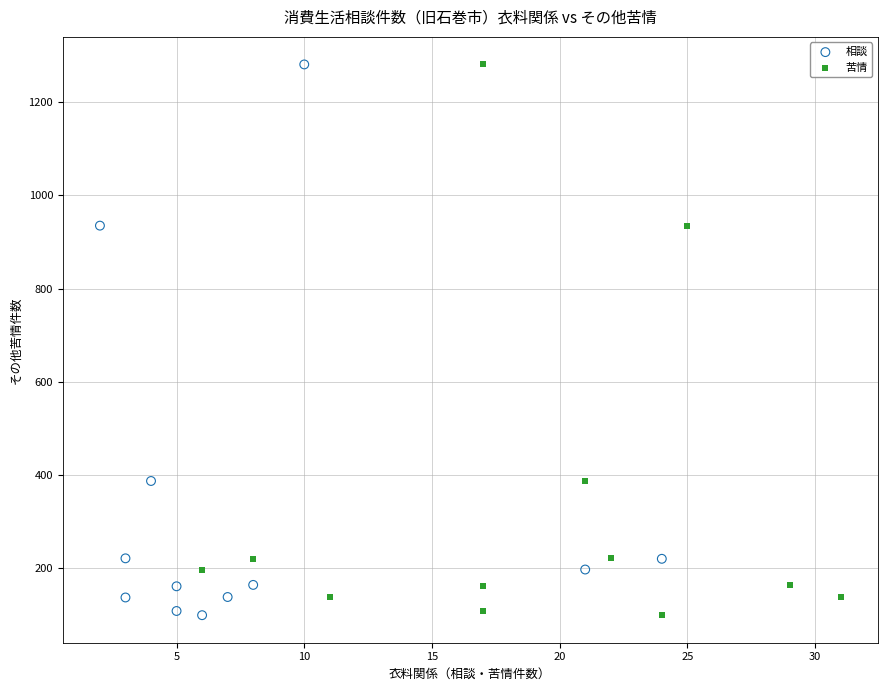

What are all the series names shown in the legend?

相談, 苦情